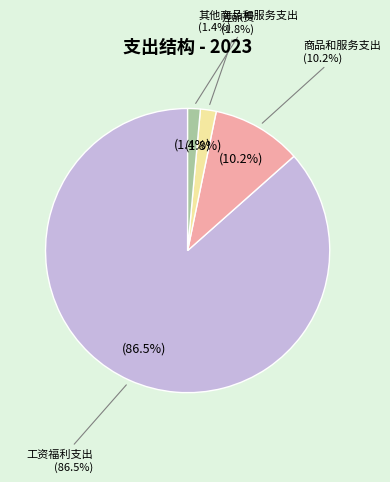

Count the number of slices in the pie.

4